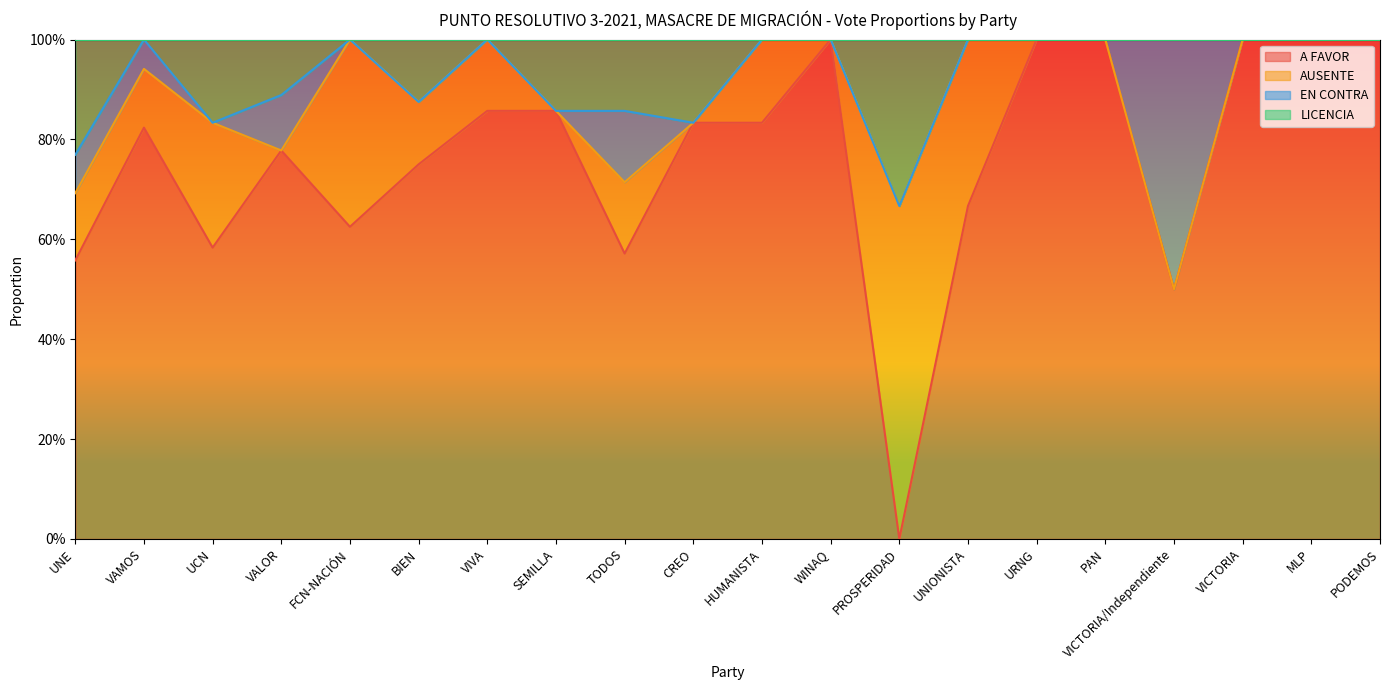

What is the value of the LICENCIA point at the 19th from the left?

1.0